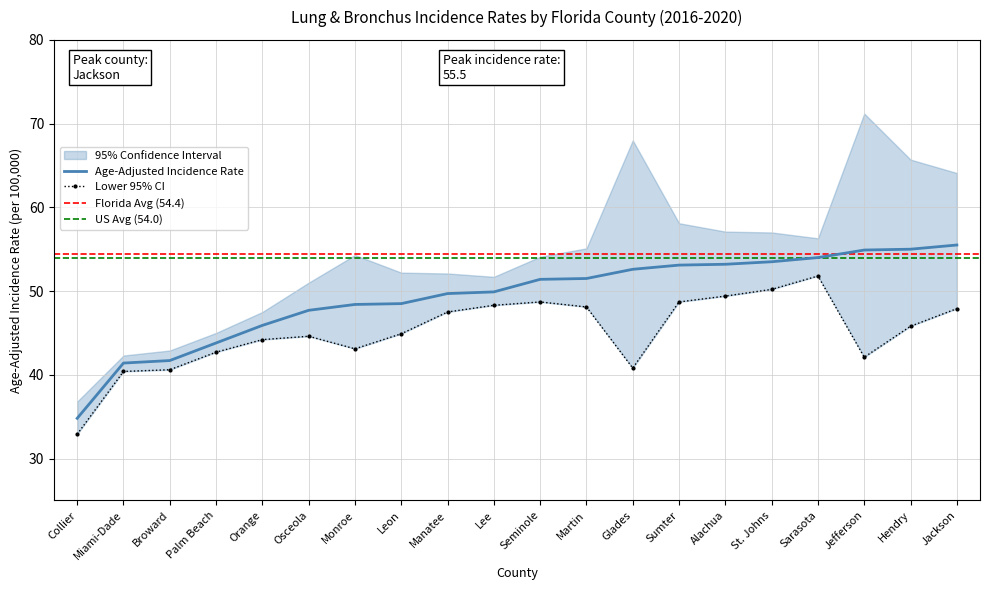

What is the maximum value for Age-Adjusted Incidence Rate?

55.5